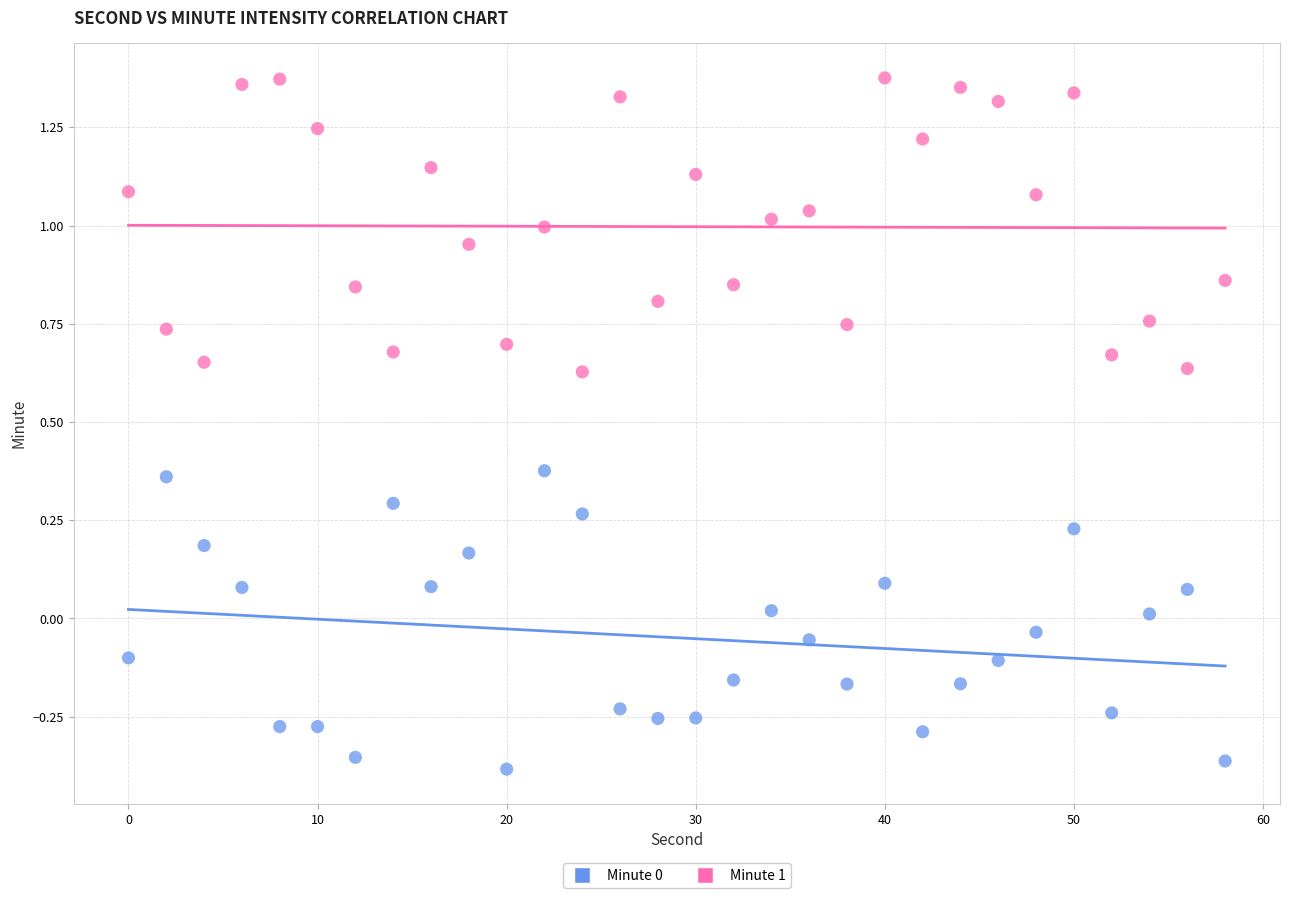

Across all data points, what is the range of X values (max minus min)?

58.0